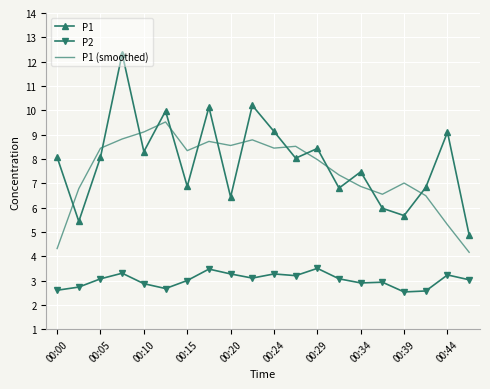

Which series has the widest spread of values?

P1